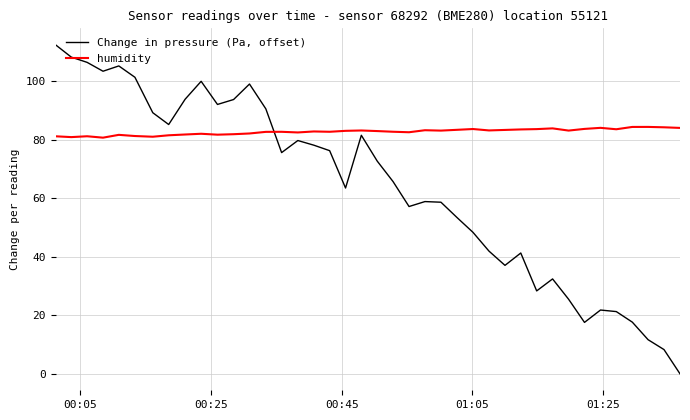

What is the maximum value for Change in pressure (Pa, offset)?

112.3